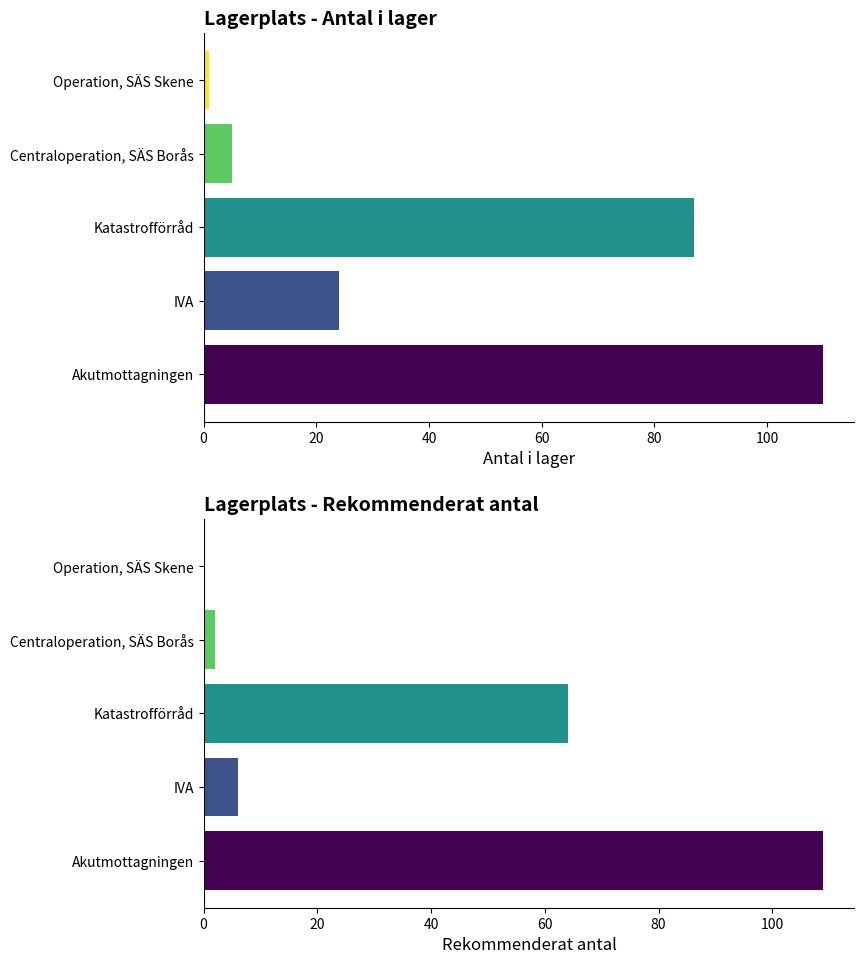

What is the average value of the Rekommenderat antal series?

36